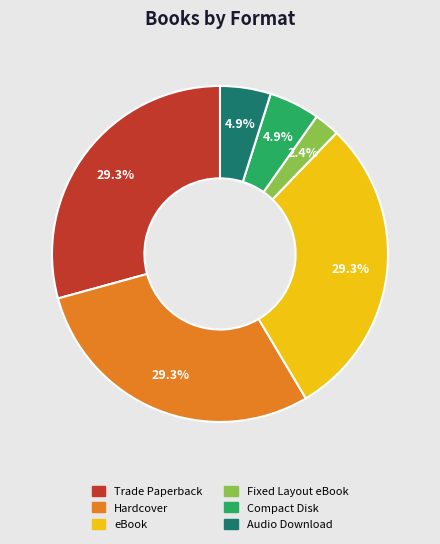

Combined, do Fixed Layout eBook and eBook account for over 50%?

No